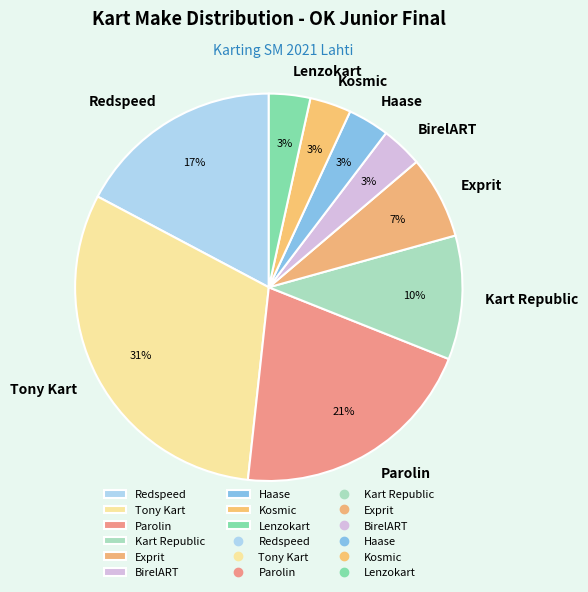

Do Kosmic and Lenzokart together represent more than half of the pie?

No